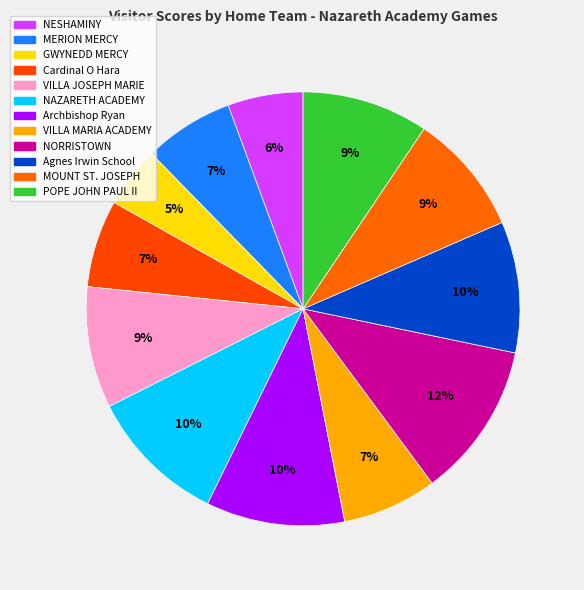

True or false: POPE JOHN PAUL II accounts for 3% of the total.

False